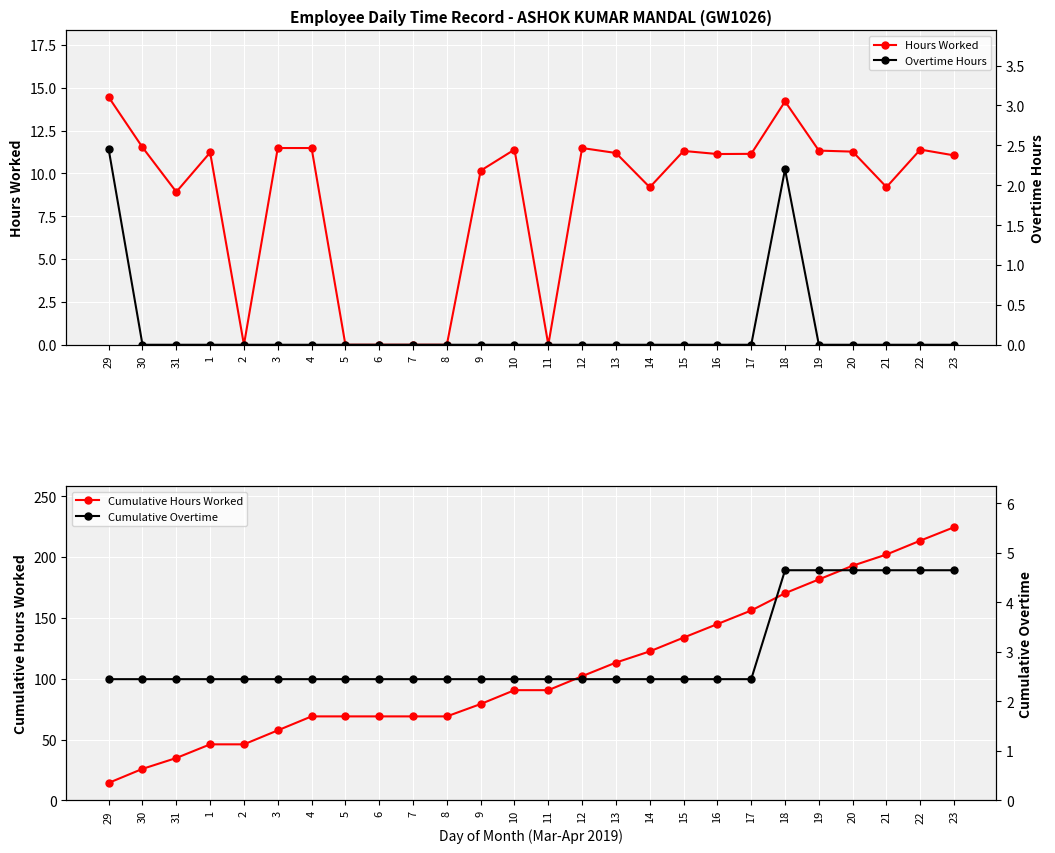

At how many categories does at least one series exceed 147?

7